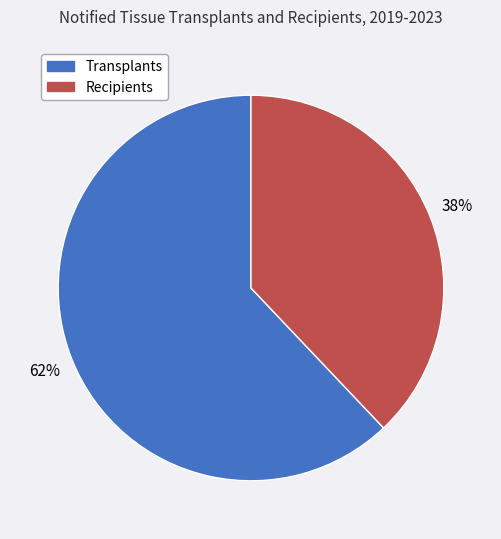

To the nearest percent, what is the difference between the largest and smallest slice percentages?

24%